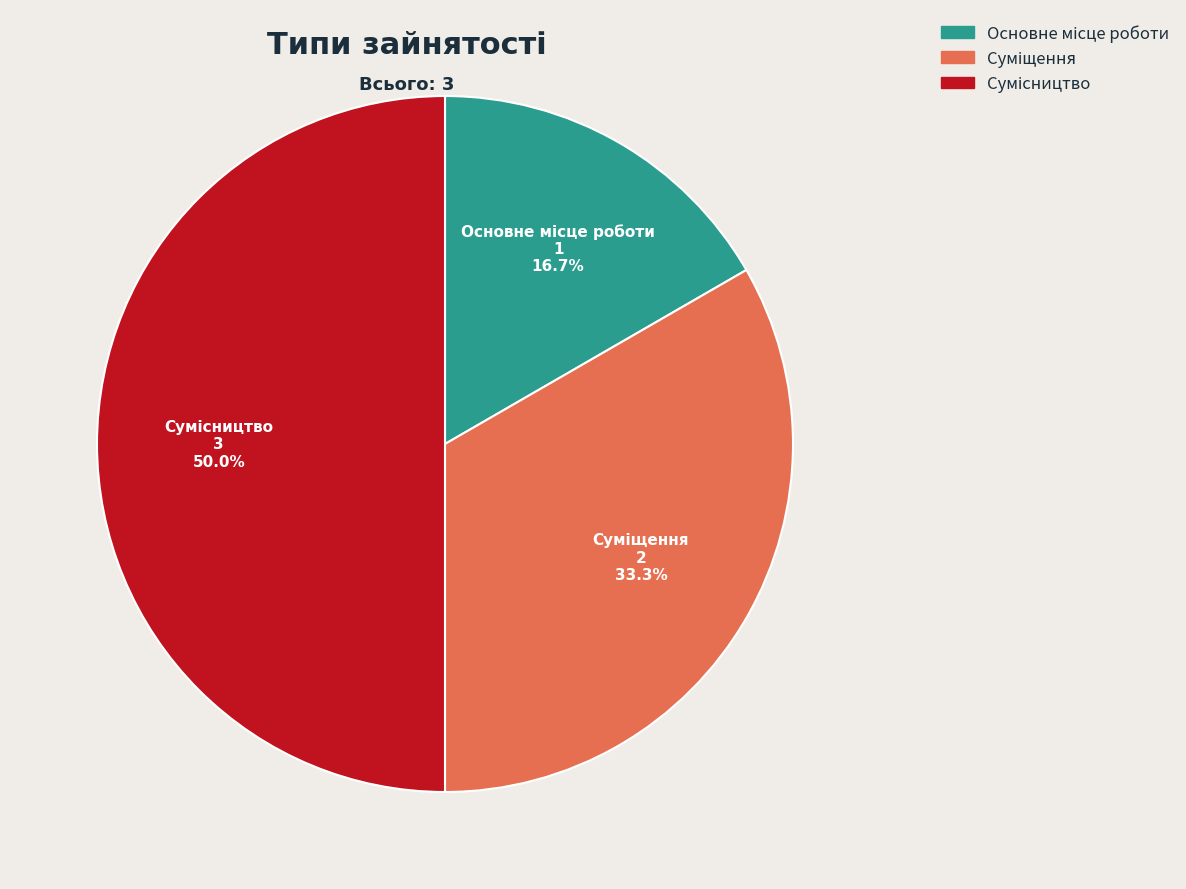

Count the number of slices in the pie.

3